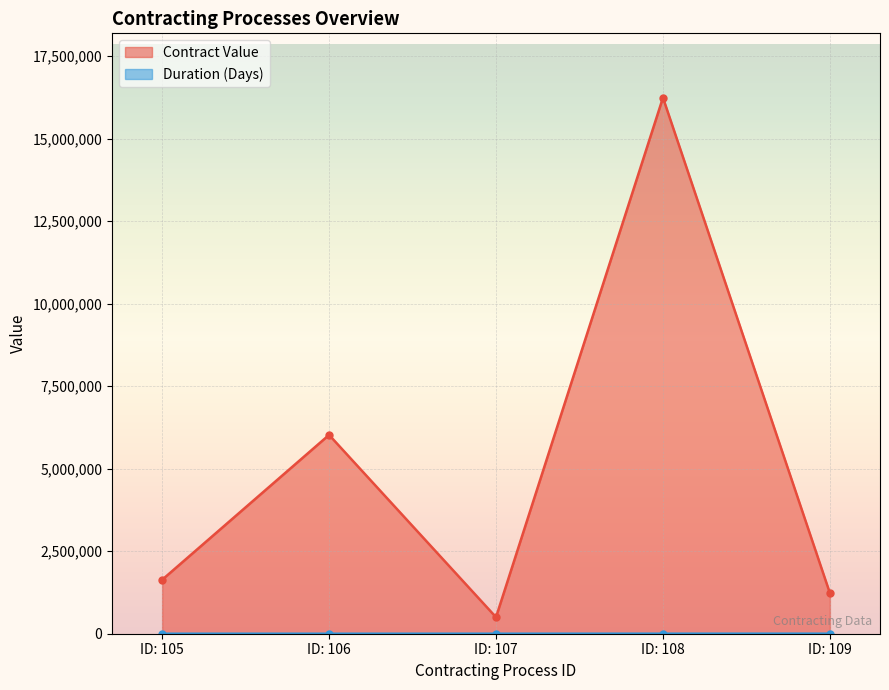

Rank the series by their average value, from highest to lowest.

Contract Value, Duration (Days)